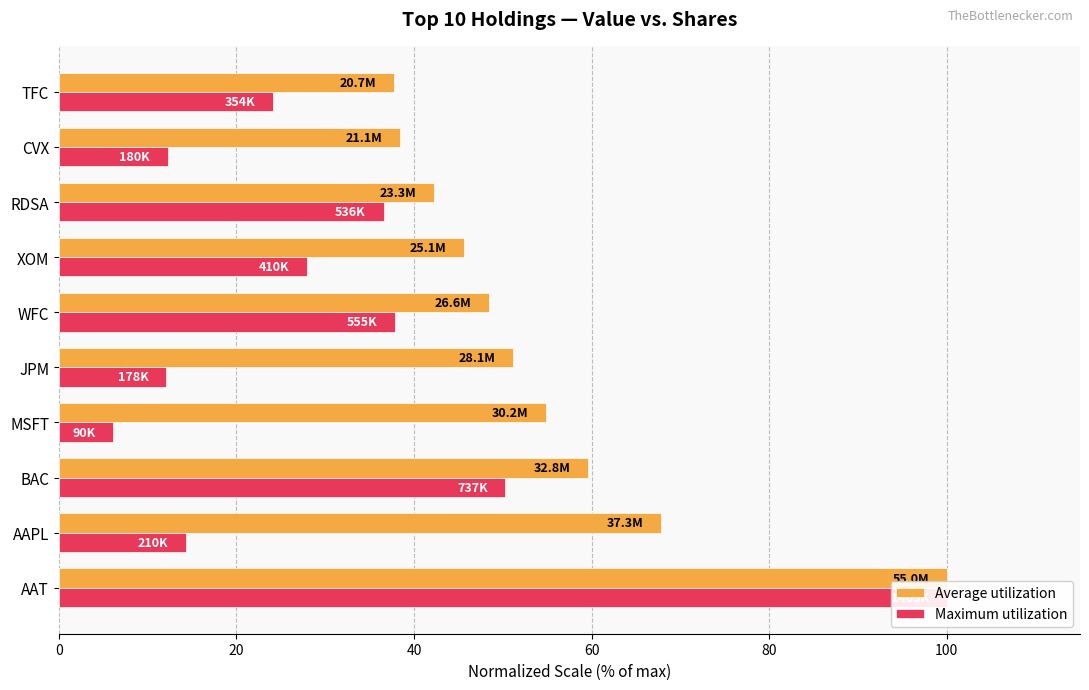

How many distinct data groups are displayed?

2